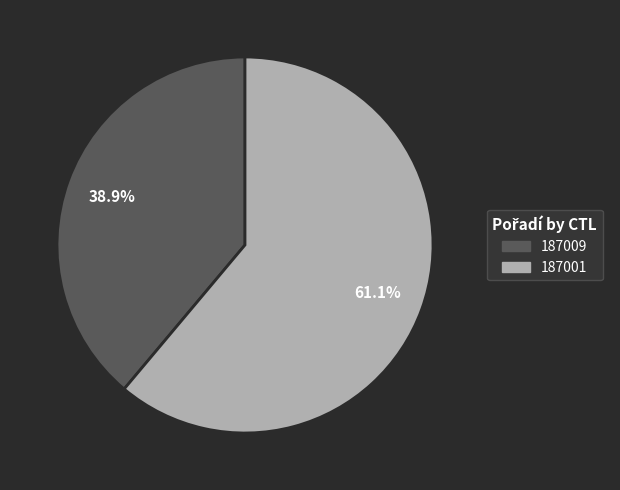

Rank the categories by value from lowest to highest.

187009, 187001